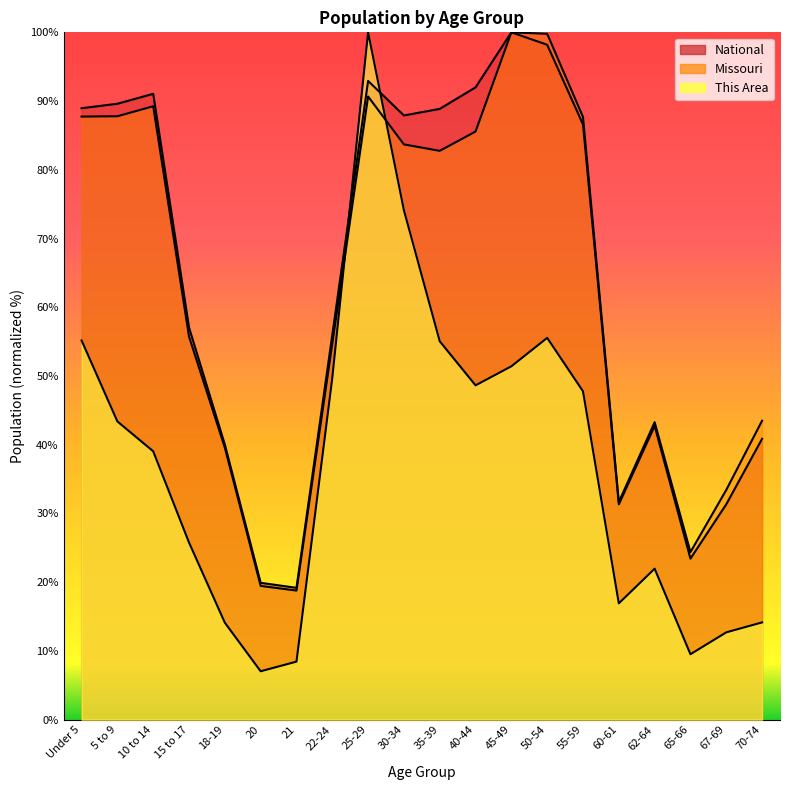

The value of National at 18-19 is 64.9. True or false?

False